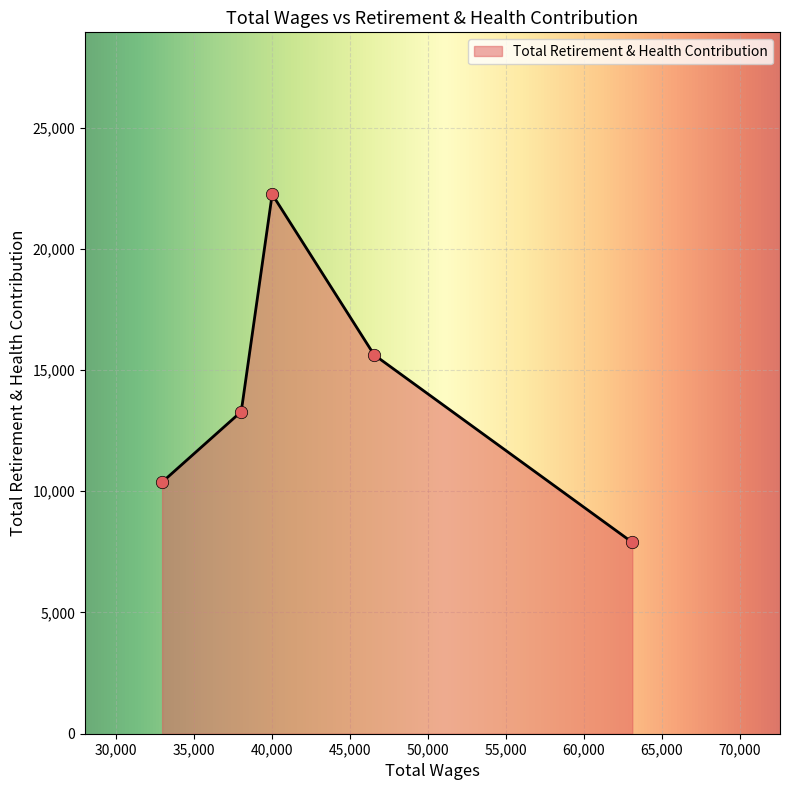

What is the change in value from 40026.0 to 32977.0?

-11876